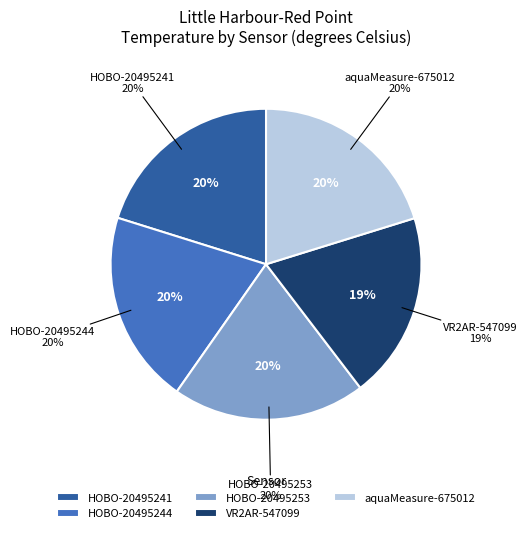

Is the sum of HOBO-20495241 and aquaMeasure-675012 greater than half?

No